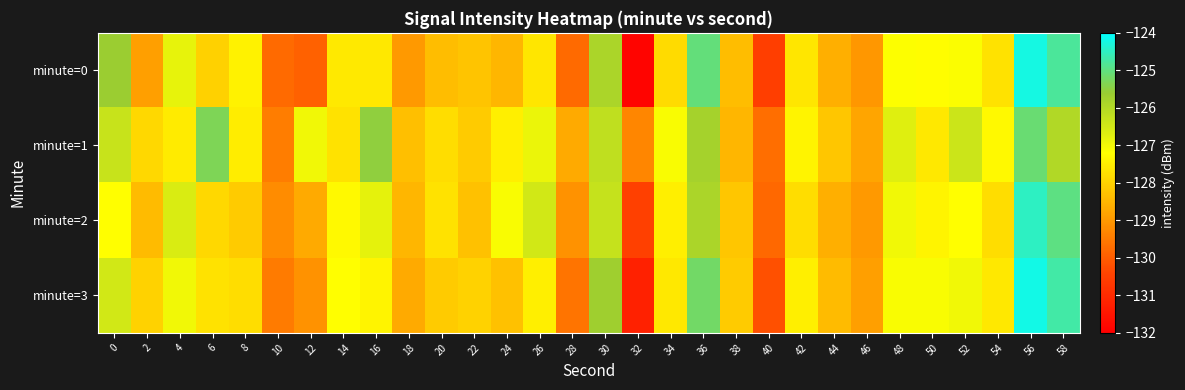

Which series has the largest range (max minus min)?

minute=0